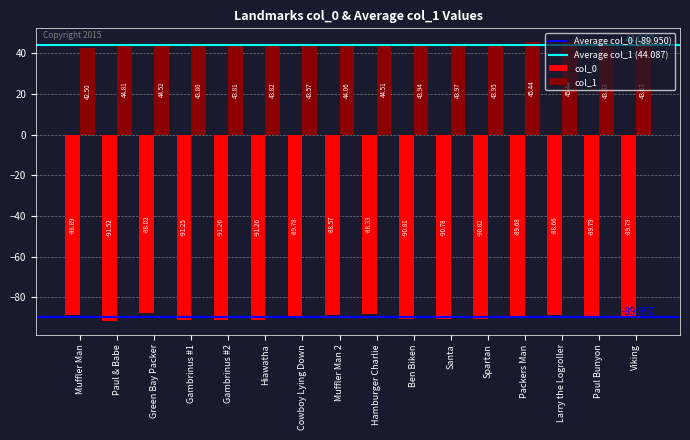

What is the sum of the col_0 values at Muffler Man and Packers Man?

-178.6